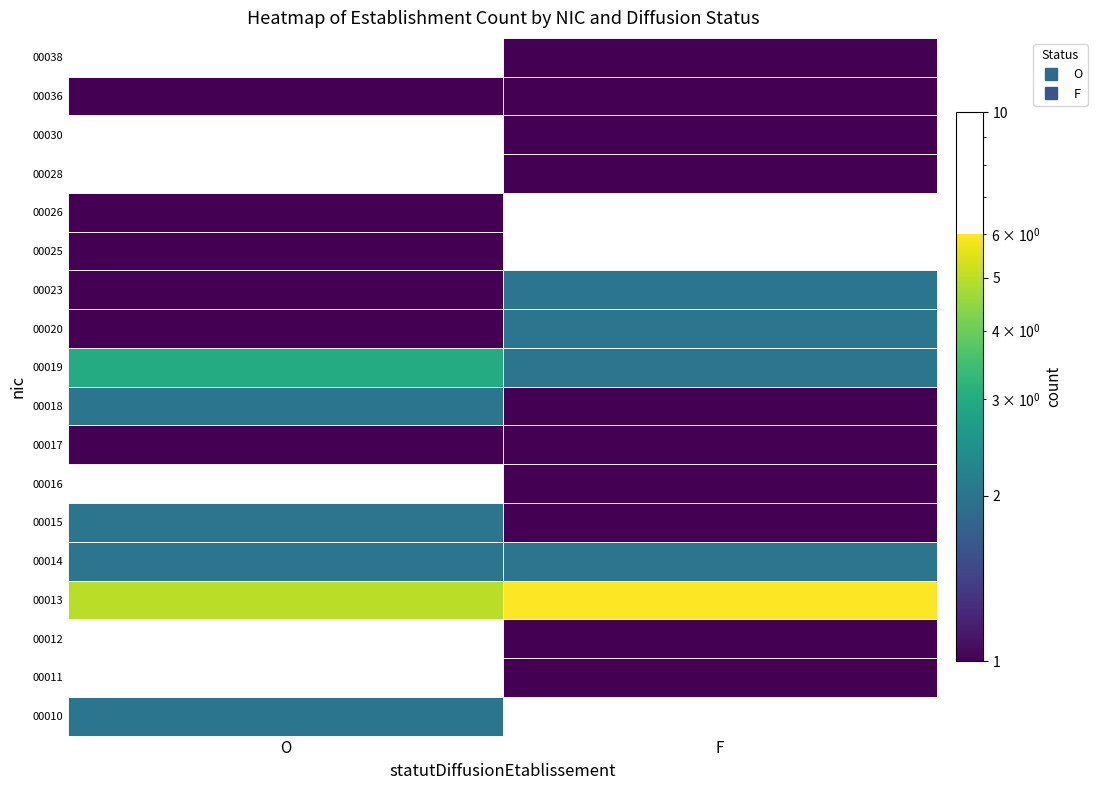

Between O and F, which series saw the biggest shift?

00010